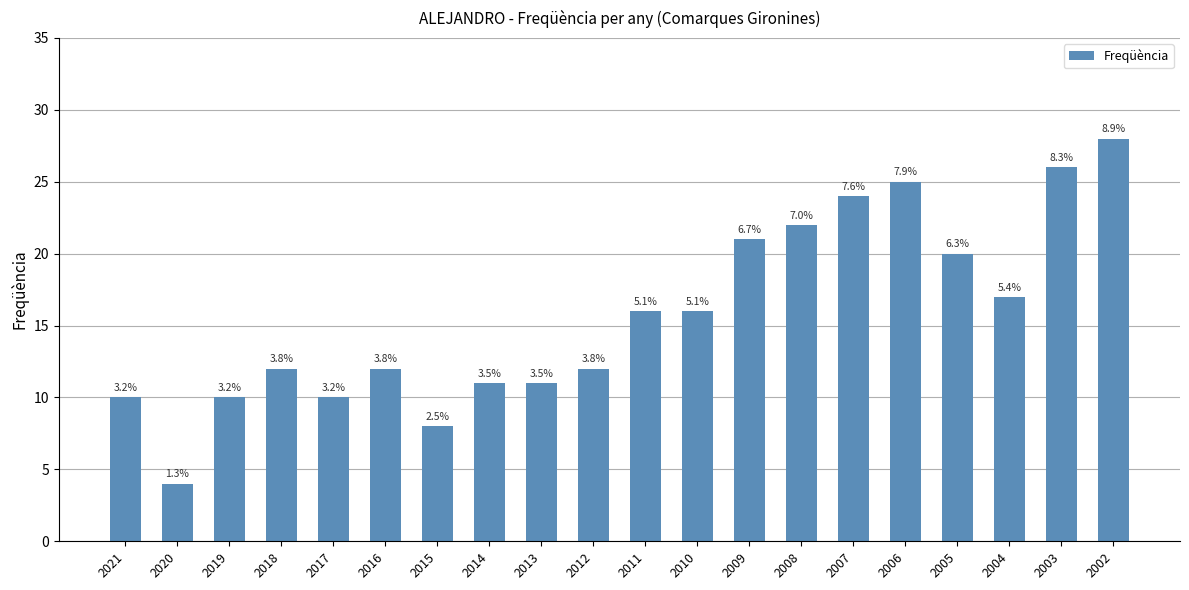

What is the difference between the maximum and second lowest values?

20